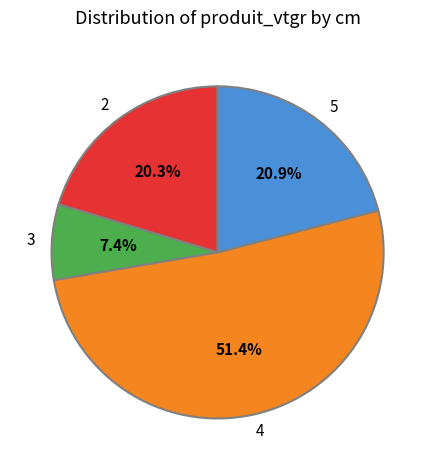

Between 4 and 2, which is larger?

4